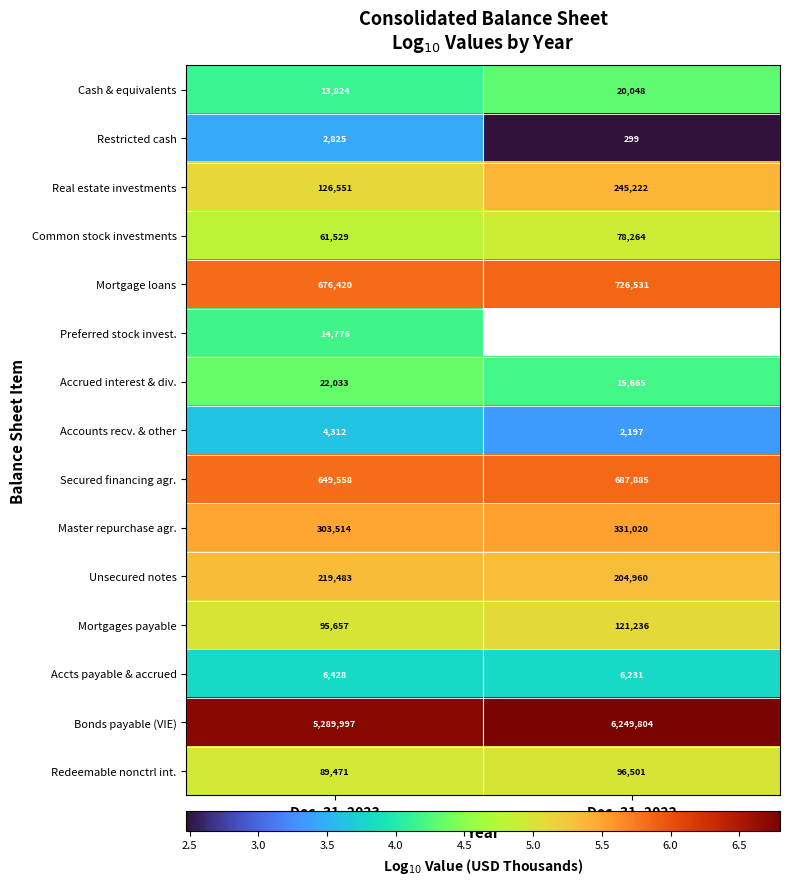

What is the total value across all series at Dec. 31, 2023?

7576378.0